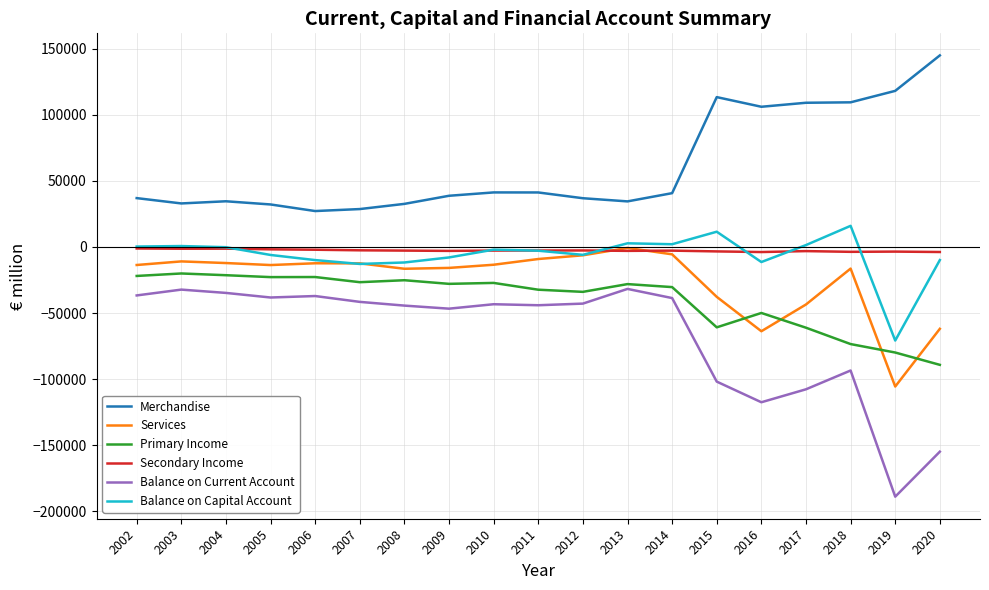

What is the spread (max minus min) of values at 2020?

299798